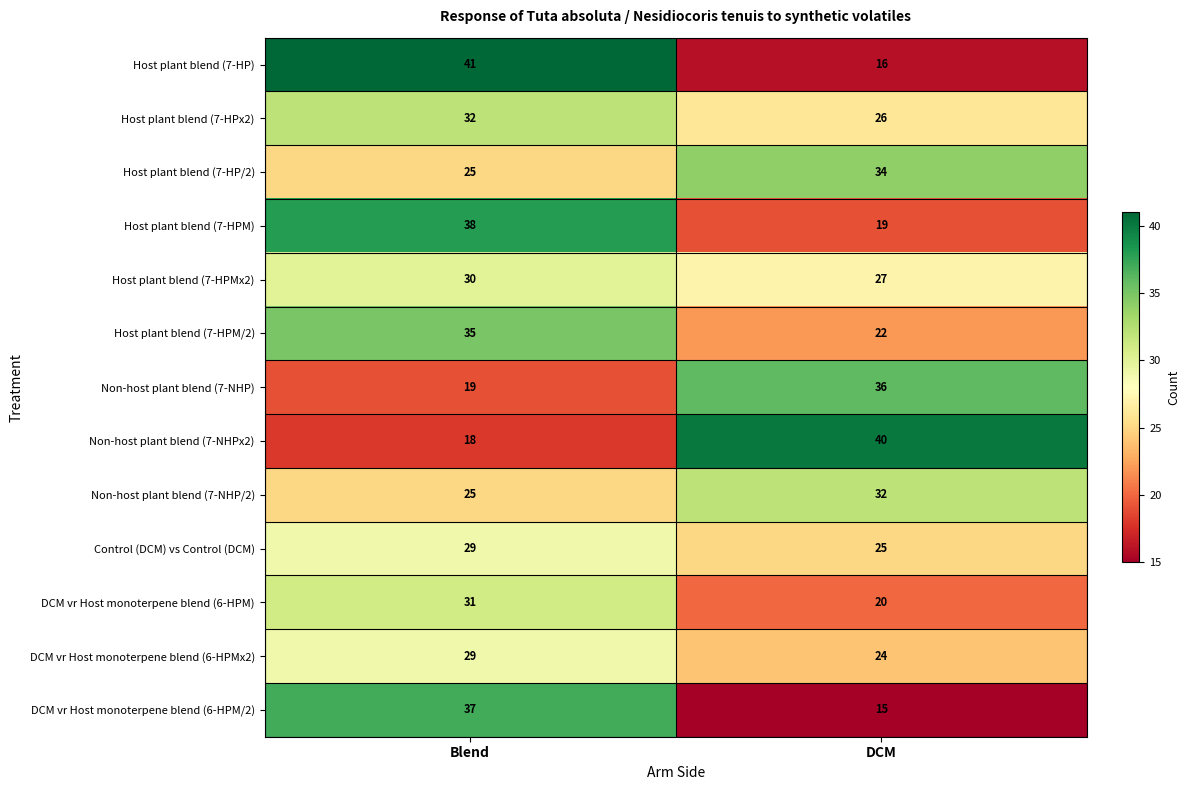

What is the greatest value displayed?

41